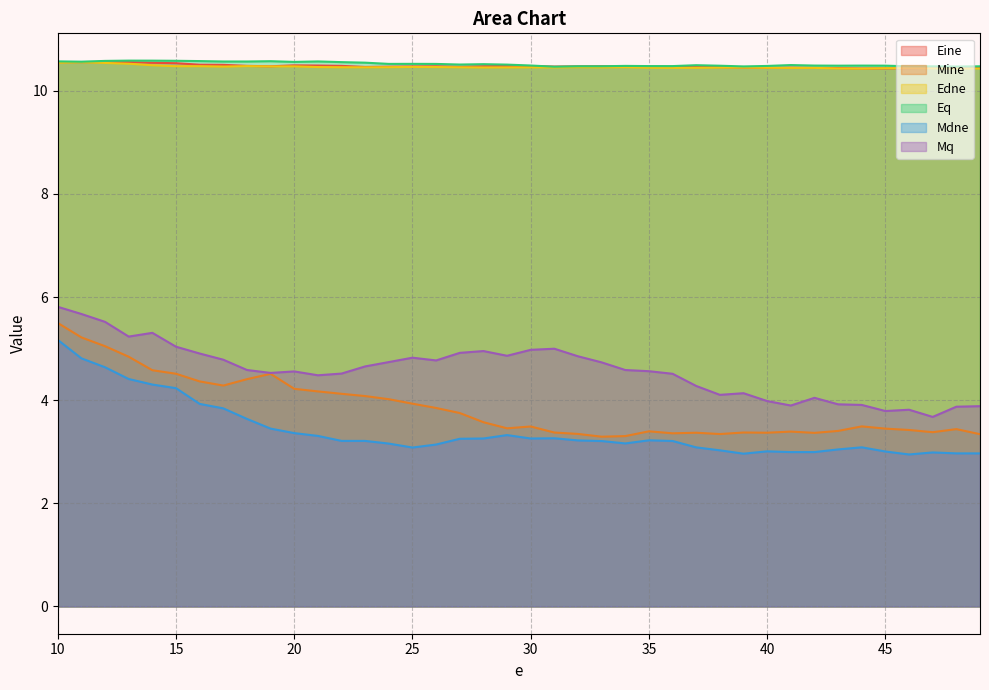

Which has a higher value, 34 or 10?

10